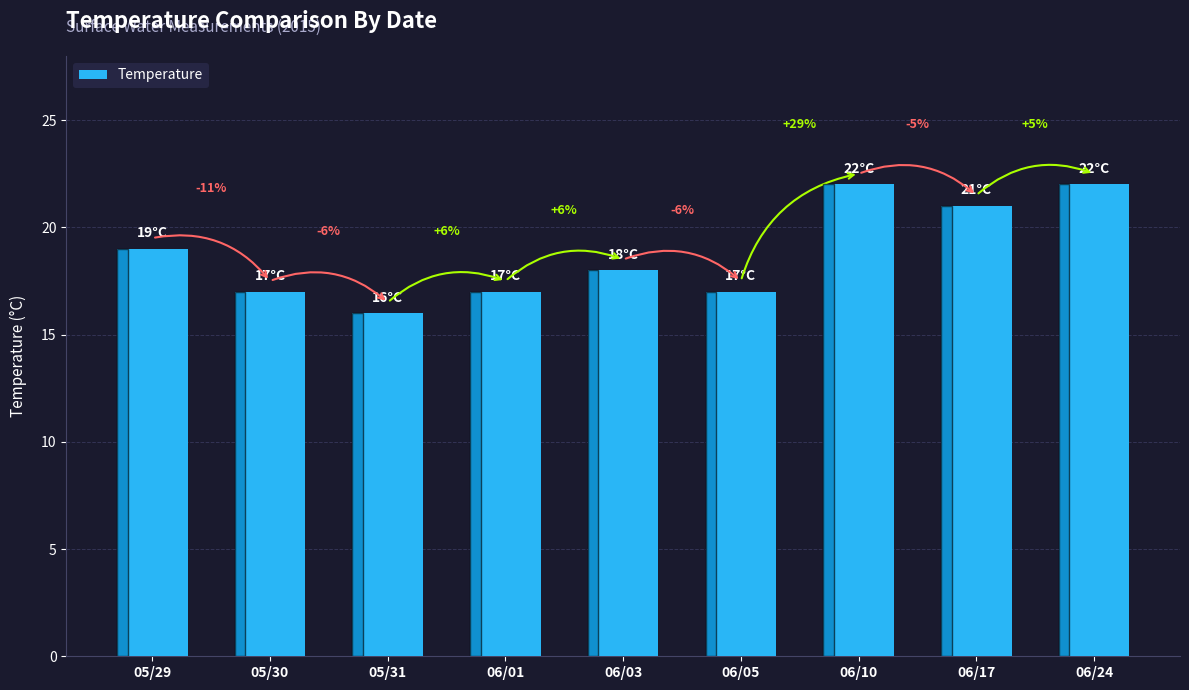

Are the bars horizontal?

No